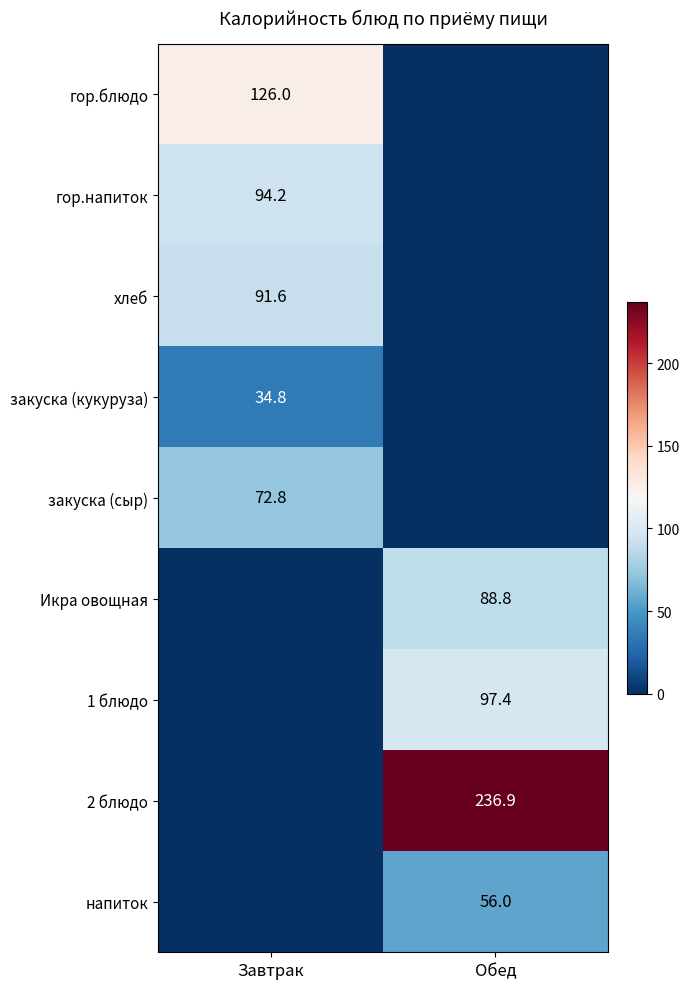

What is the greatest value displayed?

236.9